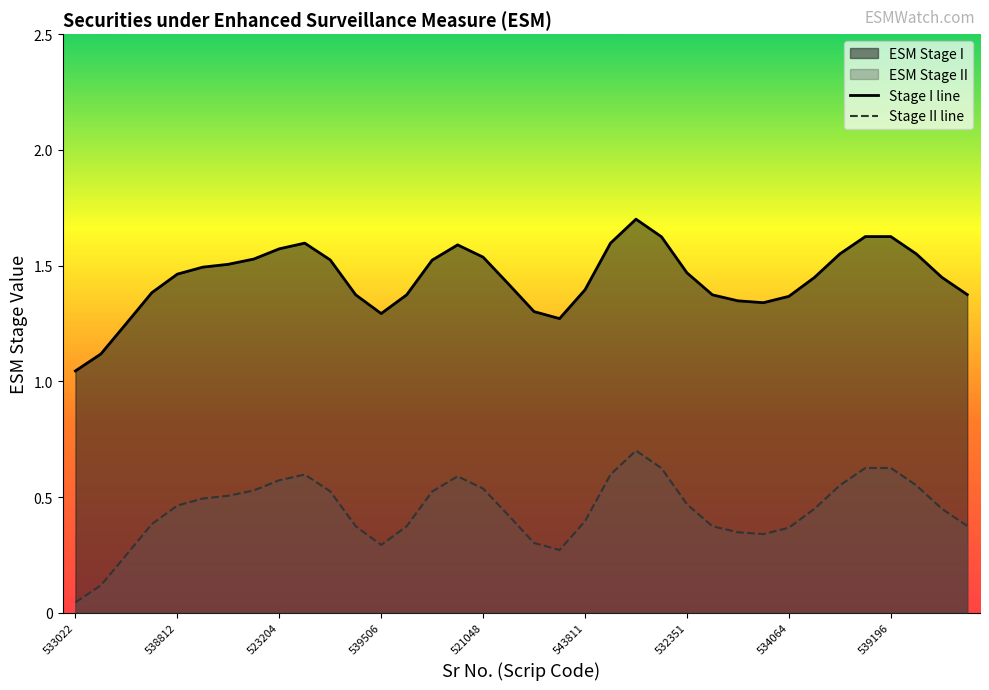

How many lines are shown in the chart?

2